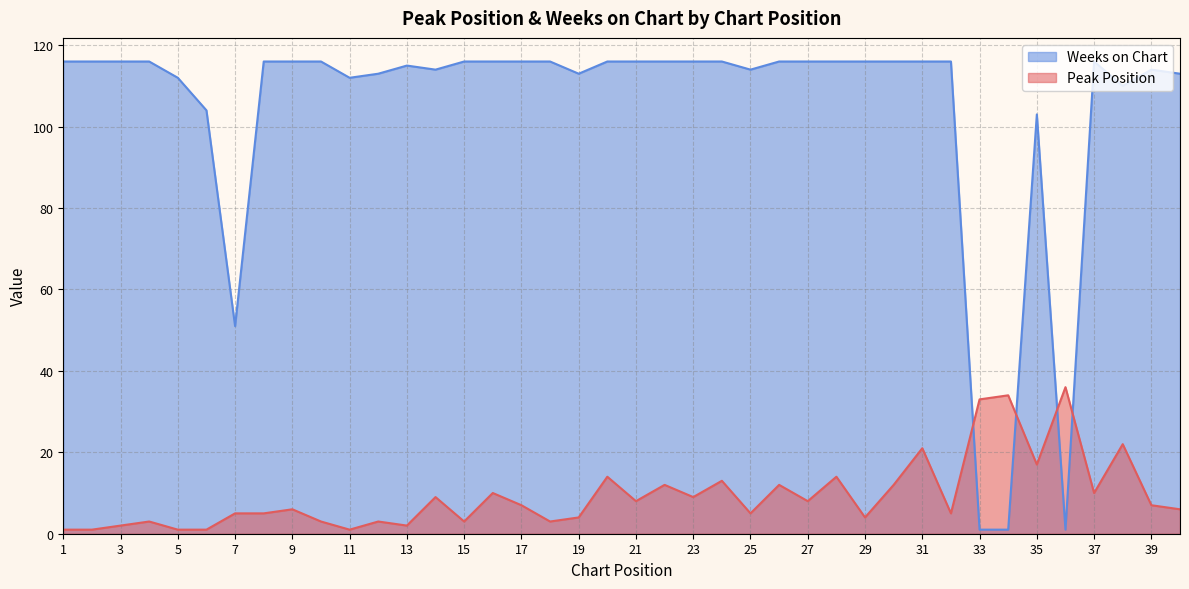

Reading left to right, transcribe all the data shown in this chart.

Peak Position: 1=1	2=1	3=2	4=3	5=1	6=1	7=5	8=5	9=6	10=3	11=1	12=3	13=2	14=9	15=3	16=10	17=7	18=3	19=4	20=14	21=8	22=12	23=9	24=13	25=5	26=12	27=8	28=14	29=4	30=12	31=21	32=5	33=33	34=34	35=17	36=36	37=10	38=22	39=7	40=6
Weeks on Chart: 1=116	2=116	3=116	4=116	5=112	6=104	7=51	8=116	9=116	10=116	11=112	12=113	13=115	14=114	15=116	16=116	17=116	18=116	19=113	20=116	21=116	22=116	23=116	24=116	25=114	26=116	27=116	28=116	29=116	30=116	31=116	32=116	33=1	34=1	35=103	36=1	37=116	38=110	39=114	40=113